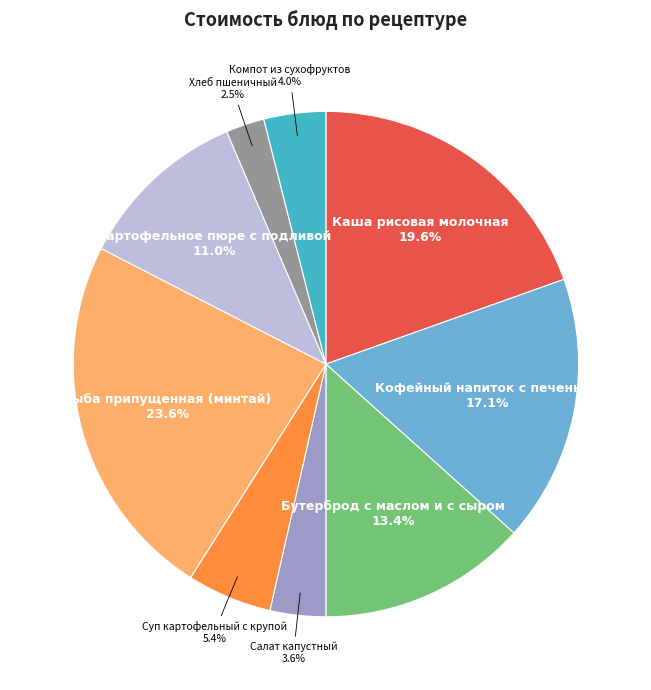

What is the largest slice in the pie chart?

Рыба припущенная (минтай)